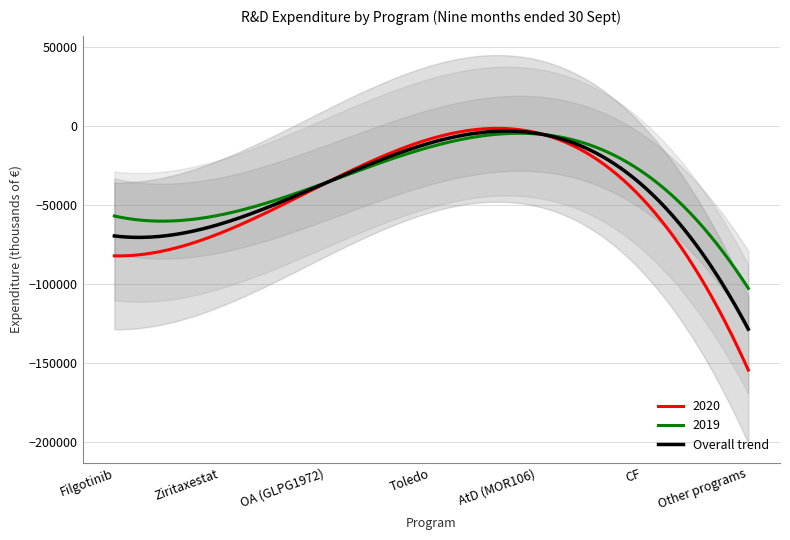

What is the minimum value for 2019?

-102534.7